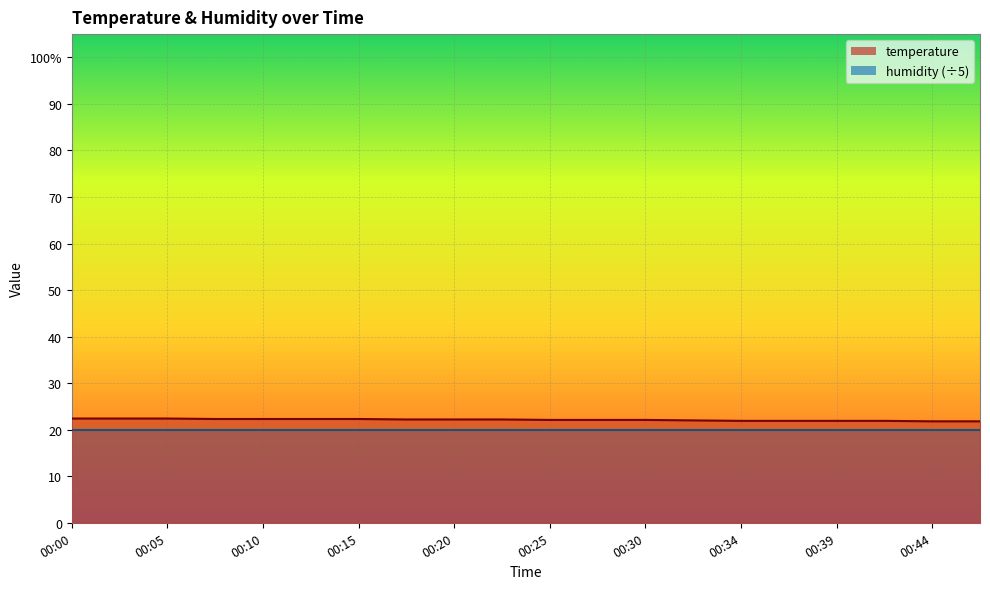

What is the maximum value shown in the chart?

22.4